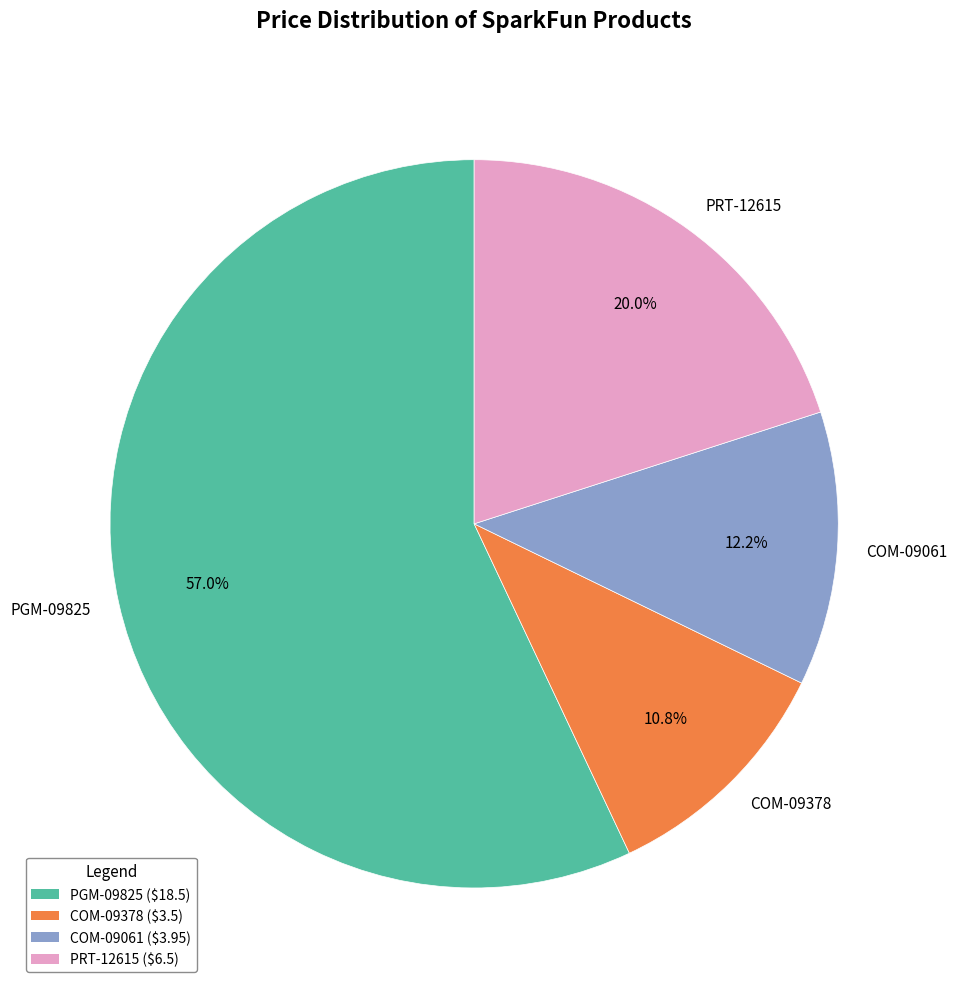

What is the smallest slice in the pie chart?

COM-09378